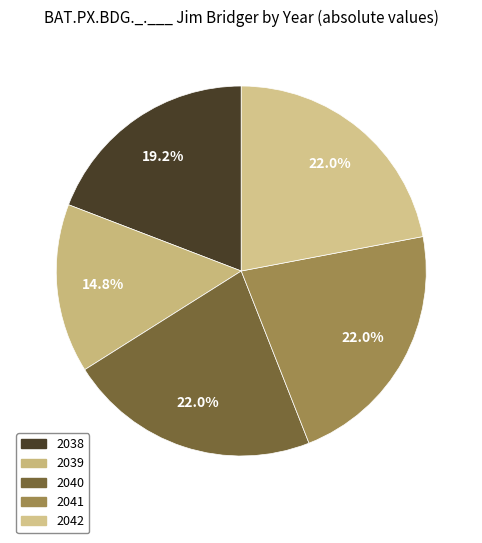

Count the number of slices in the pie.

5